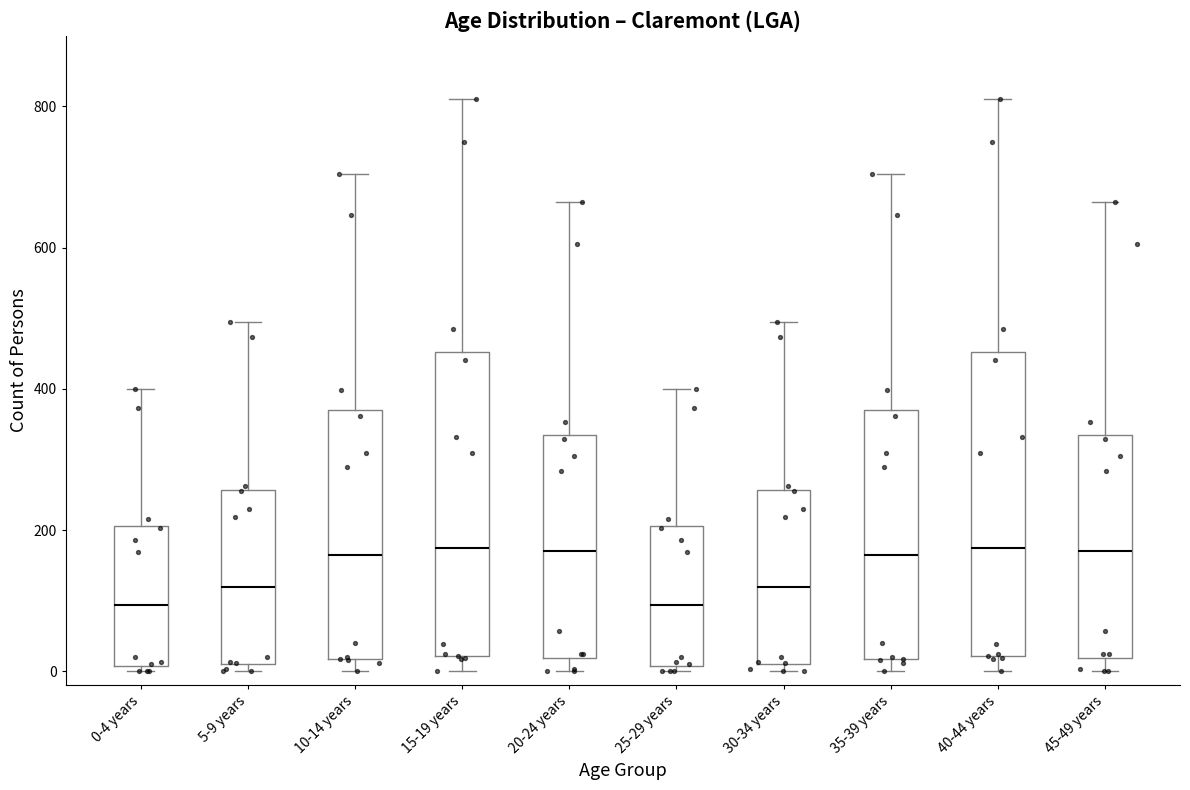

Reading left to right, read every box against the y-axis: the position of its median line, the range the box covers, and the ends of its whiskers. The values are not printed on the chart, so give them approximately, as read against the axis.

0-4 years: median 100, box 0 to 200, whiskers 0 (just below the box's lower edge) to 400
5-9 years: median 120, box 0 to 260, whiskers 0 (just below the box's lower edge) to 500
10-14 years: median 160, box 20 to 380, whiskers 0 to 700
15-19 years: median 180, box 20 to 460, whiskers 0 to 820
20-24 years: median 180, box 20 to 340, whiskers 0 to 660
25-29 years: median 100, box 0 to 200, whiskers 0 (just below the box's lower edge) to 400
30-34 years: median 120, box 0 to 260, whiskers 0 (just below the box's lower edge) to 500
35-39 years: median 160, box 20 to 380, whiskers 0 to 700
40-44 years: median 180, box 20 to 460, whiskers 0 to 820
45-49 years: median 180, box 20 to 340, whiskers 0 to 660